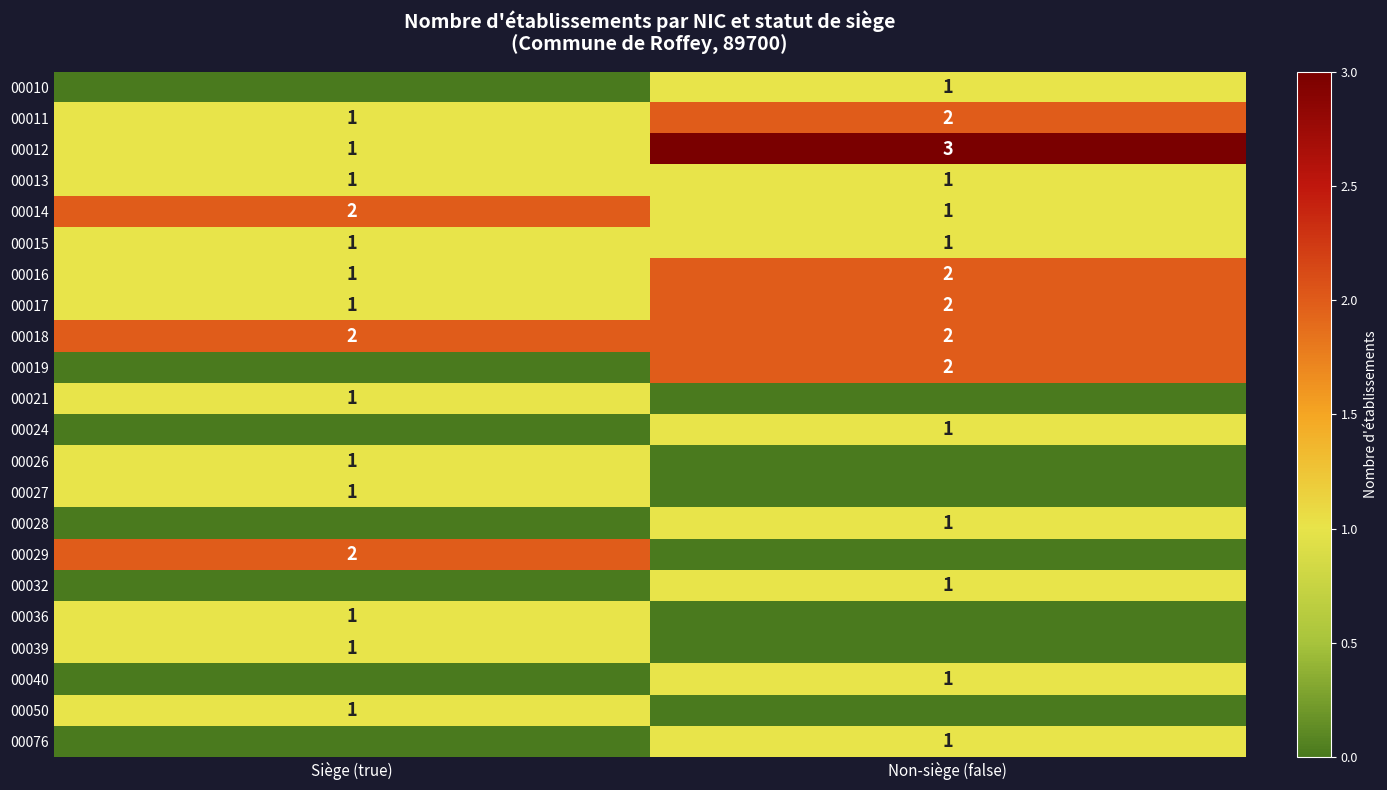

Which series changed the most between Siège (true) and Non-siège (false)?

00012